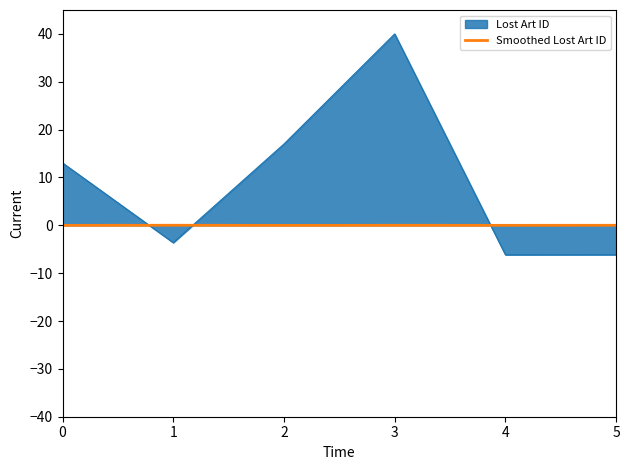

Which series ends up on top after the final intersection of Lost Art ID and Smoothed Lost Art ID?

Smoothed Lost Art ID